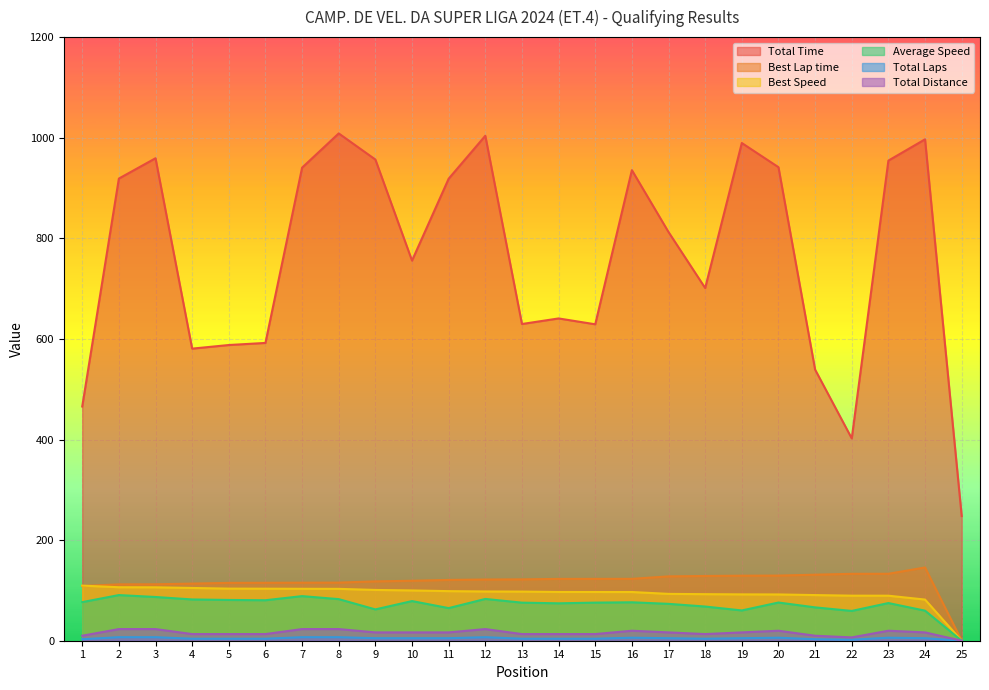

At how many categories does at least one series exceed 304?

24